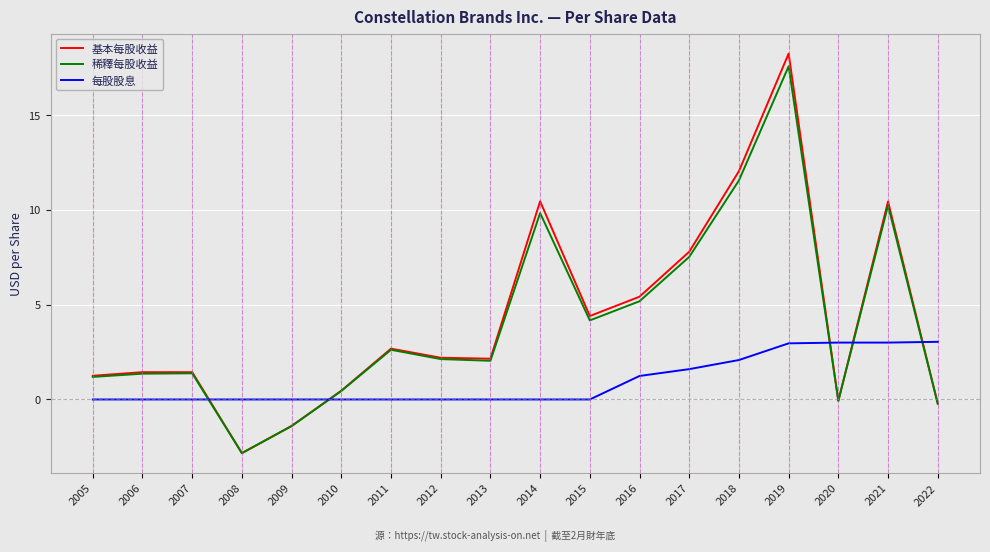

Between 2007 and 2021, which series saw the biggest shift?

基本每股收益